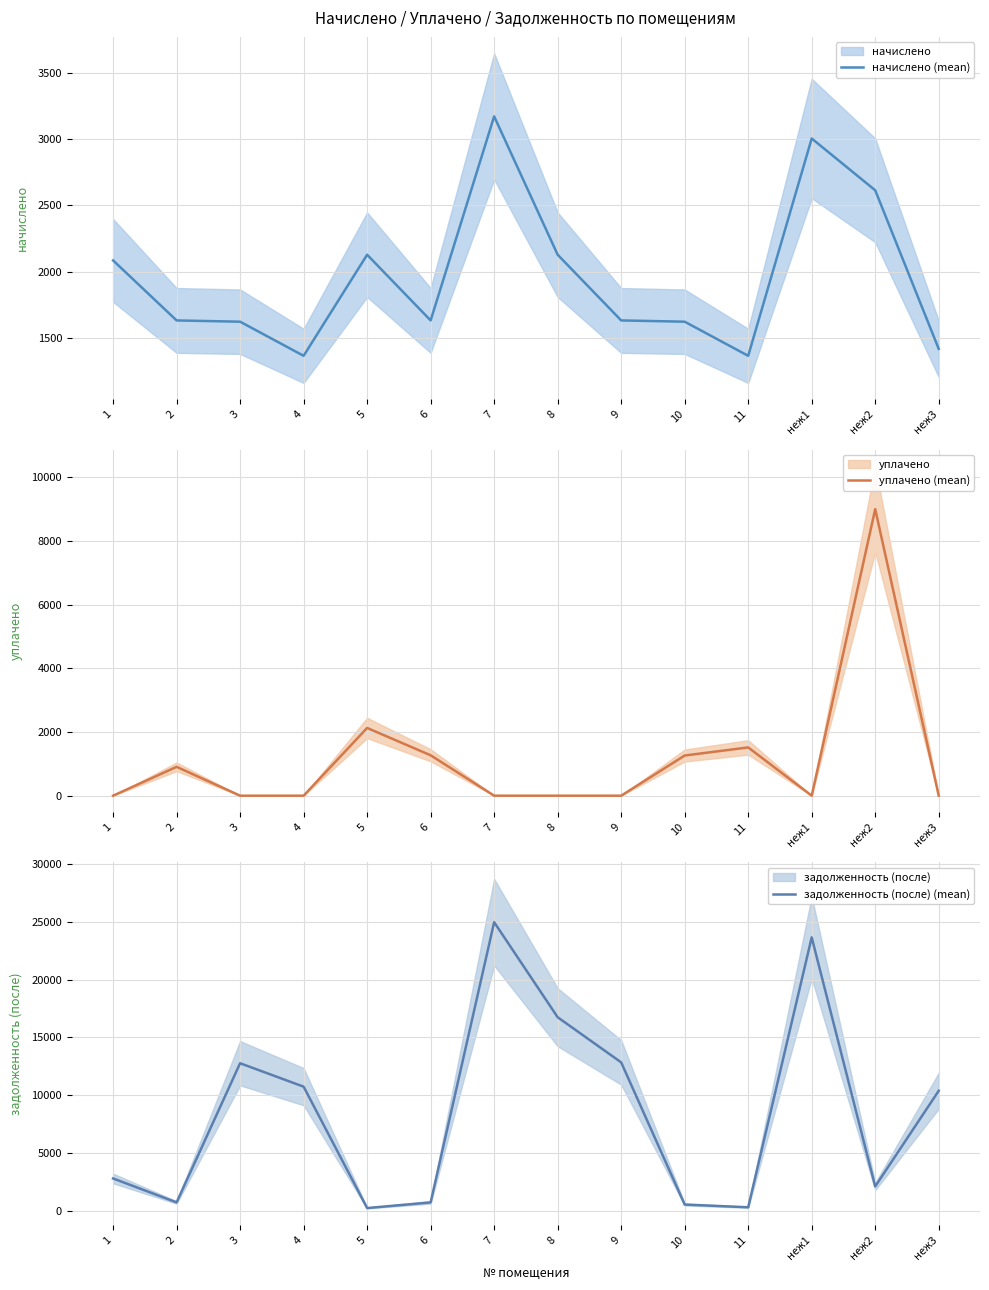

True or false: уплачено (mean) has more than 0 points higher than both neighbors.

True